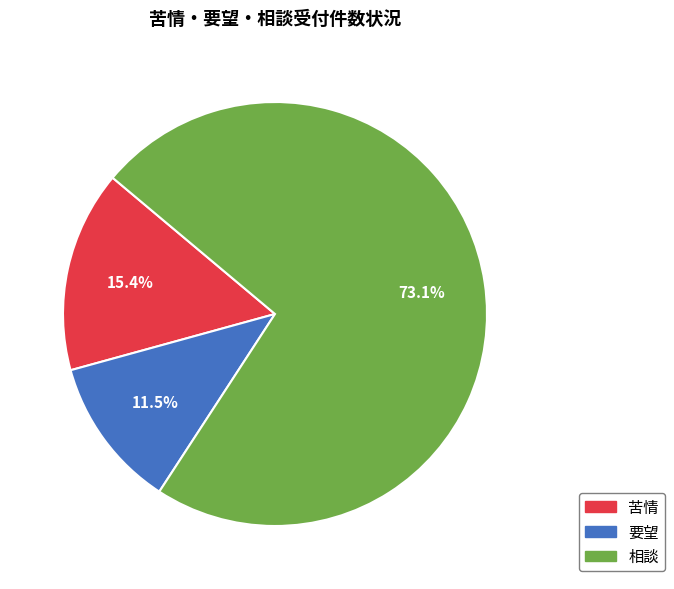

How many slices are in this pie chart?

3